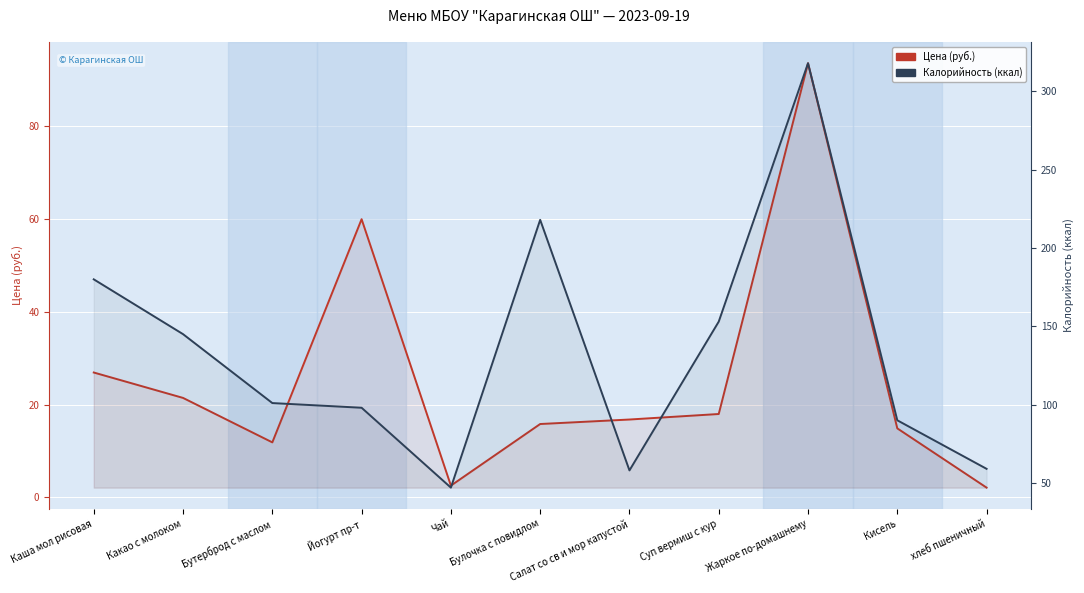

What is the value of the Калорийность (ккал) point at the 9th from the left?

318.0